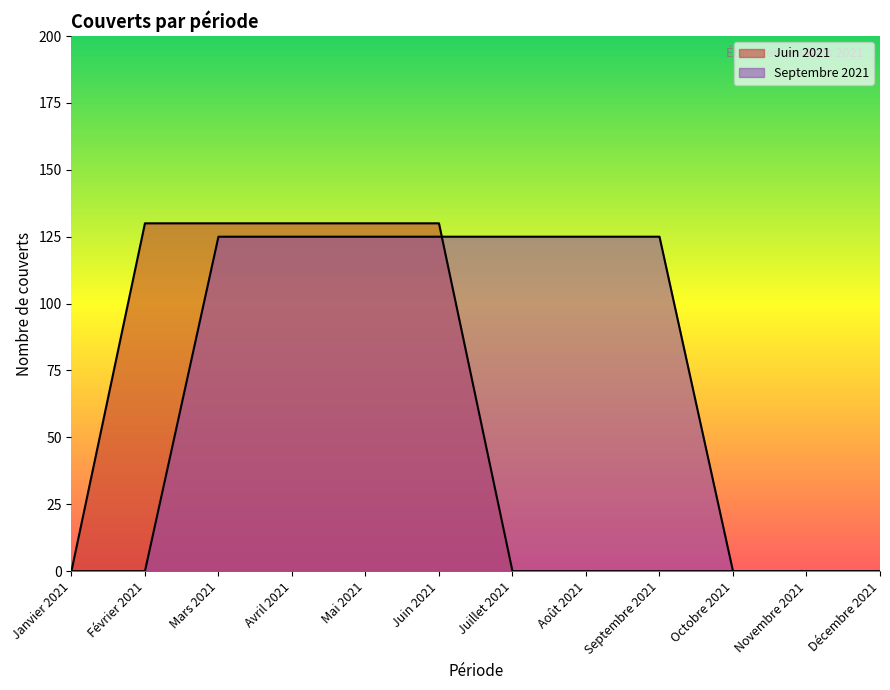

Rank the series at Septembre 2021 from lowest to highest value.

Juin 2021, Septembre 2021